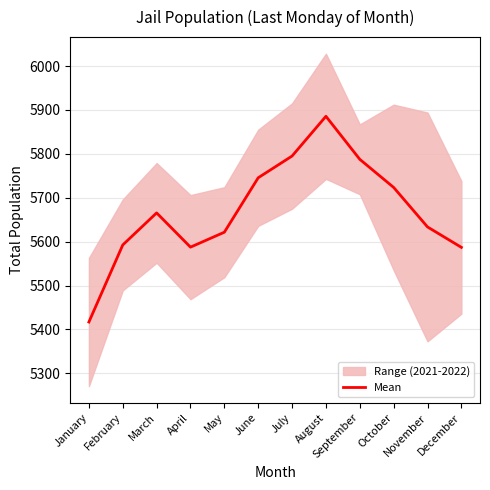

How many interior local valleys (lower than both neighbors) does the data have?

1